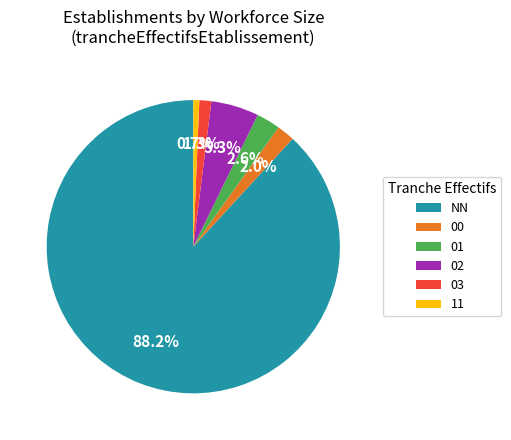

Is there a majority slice in this chart?

Yes